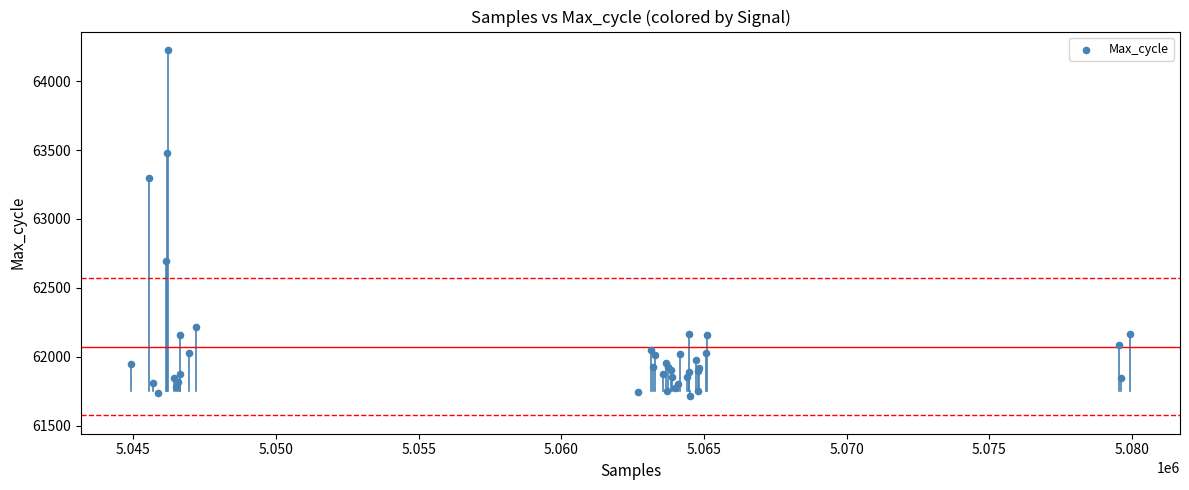

What Y value in the scatter plot is closest to 62970?

62692